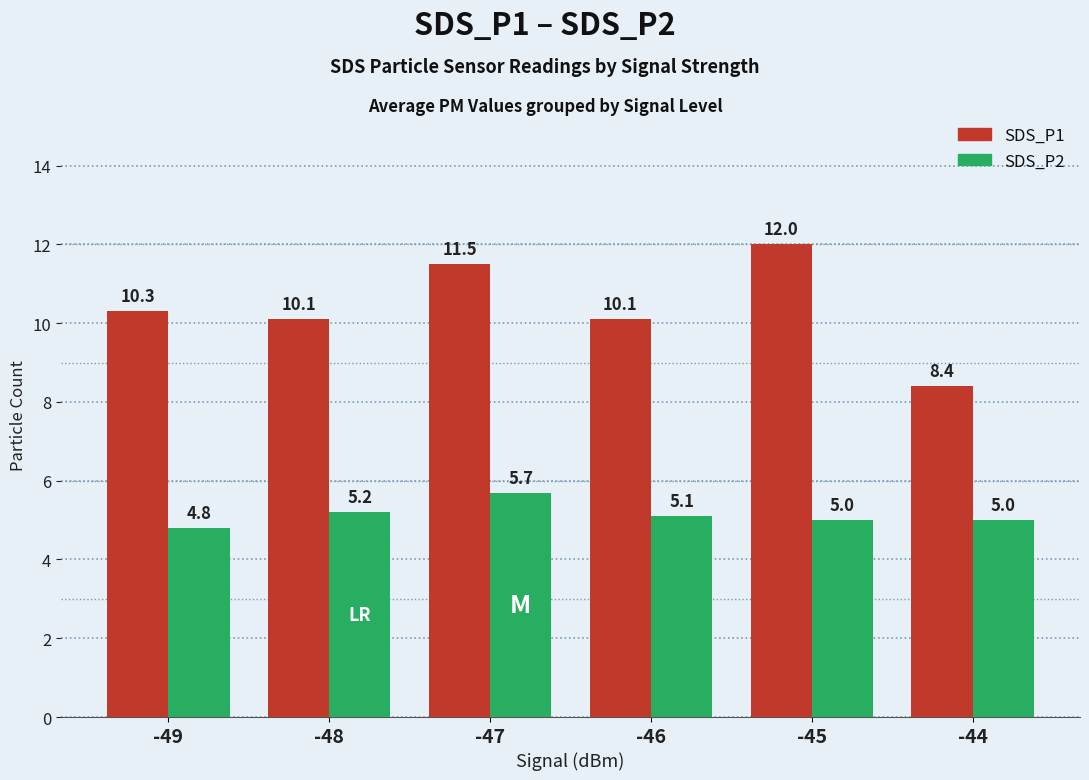

Is it true that SDS_P1 equals 15.4 at -49?

False